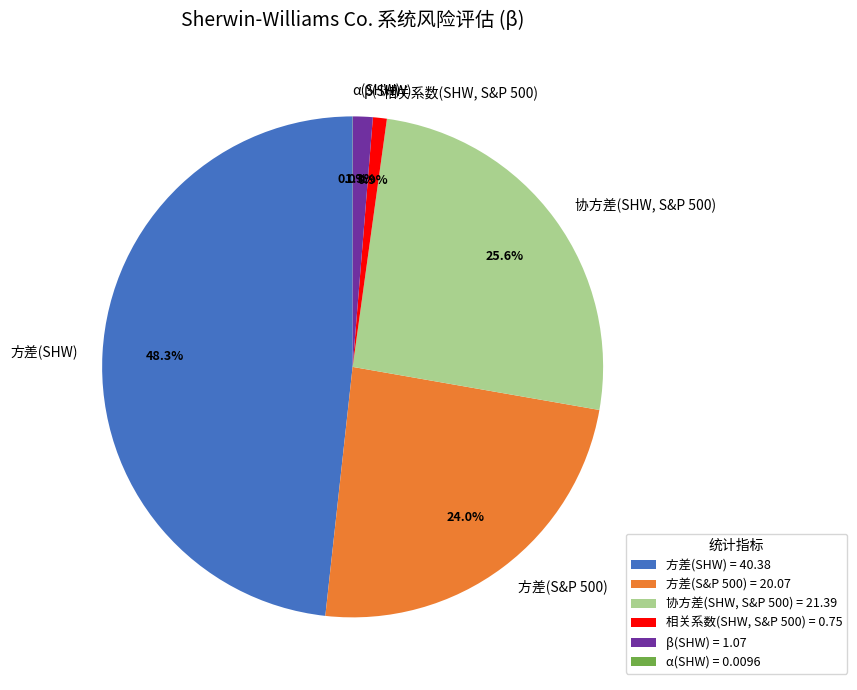

Does any single category account for the majority?

No